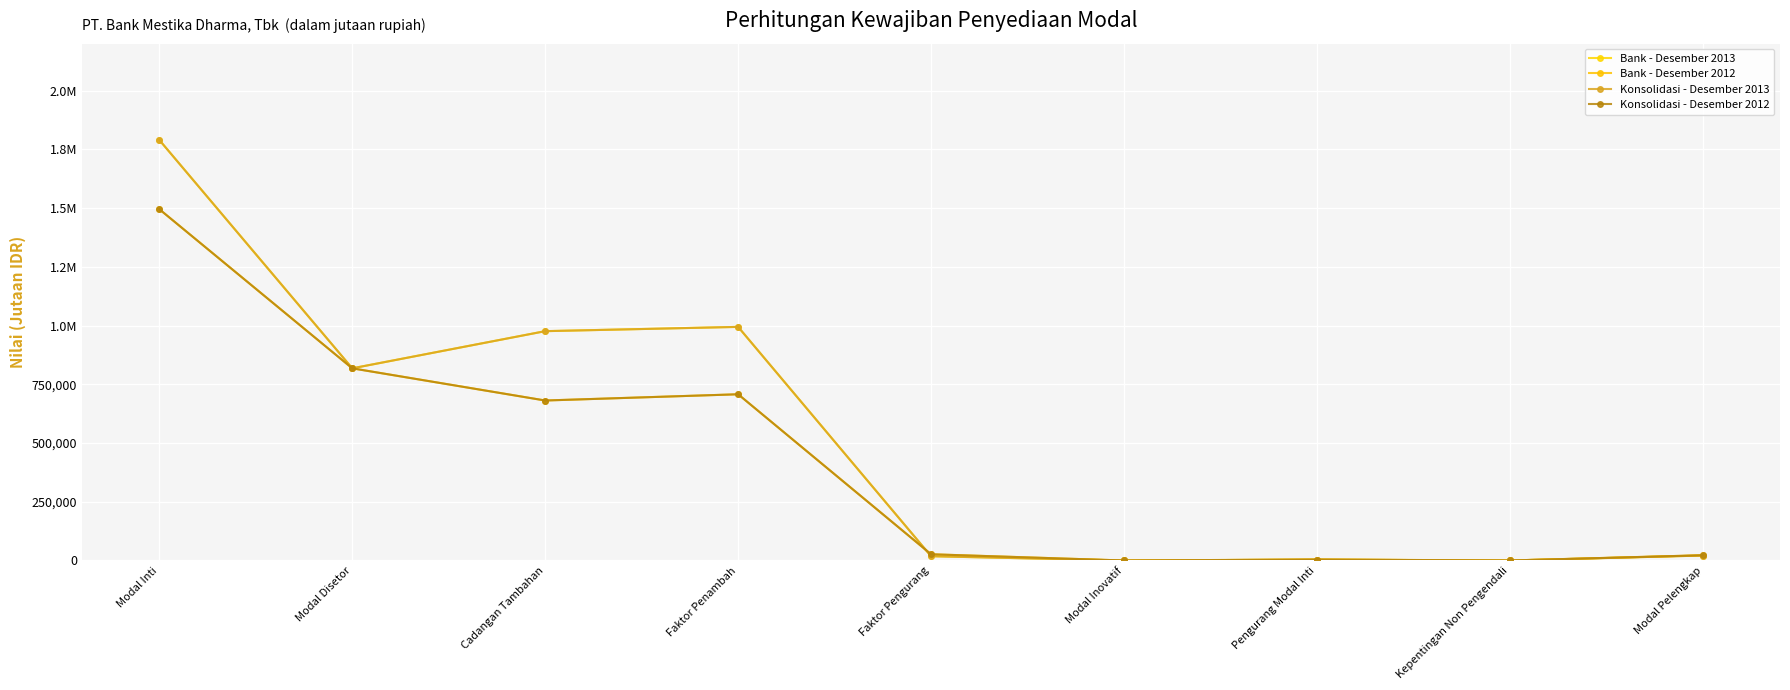

What position from the left is Kepentingan Non Pengendali?

8